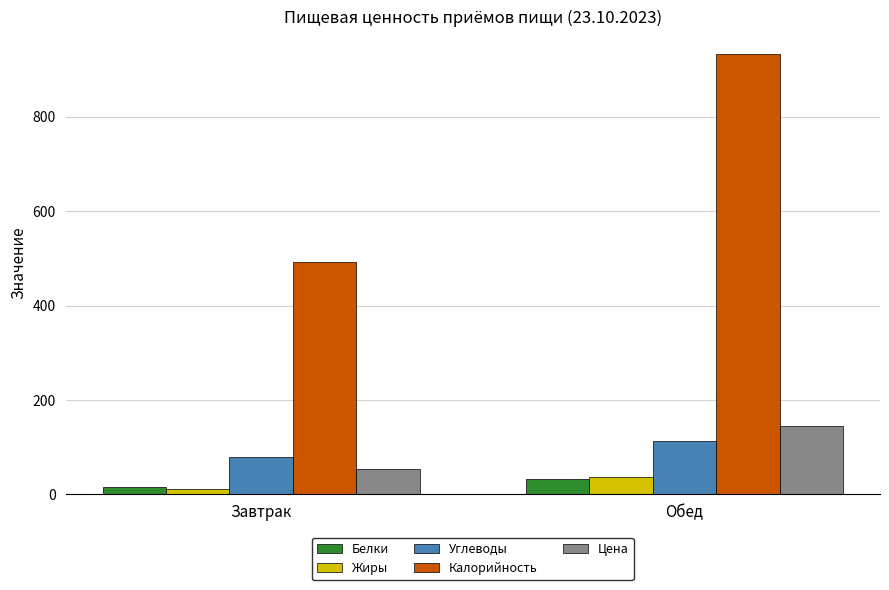

At which category is the sum across all series the highest?

Обед